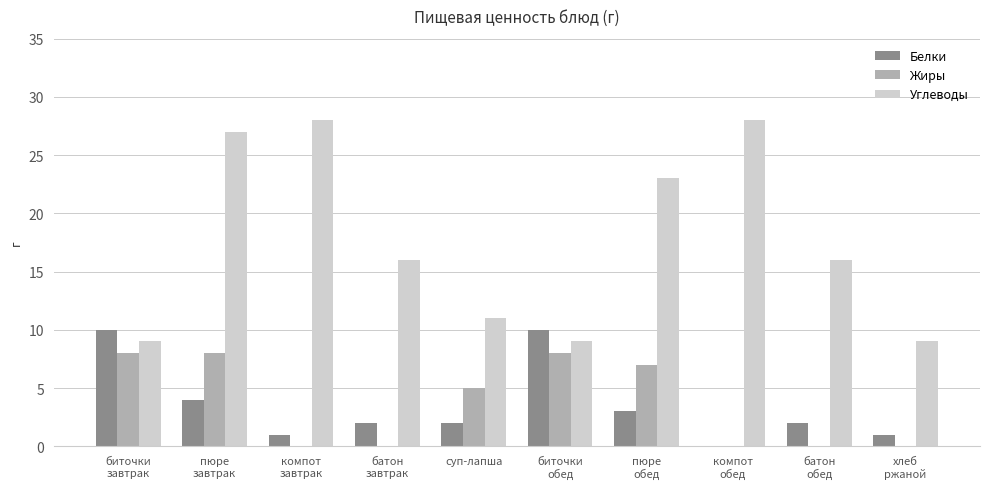

Is the value of Жиры at батон
обед greater than the value of Углеводы at пюре
завтрак?

No